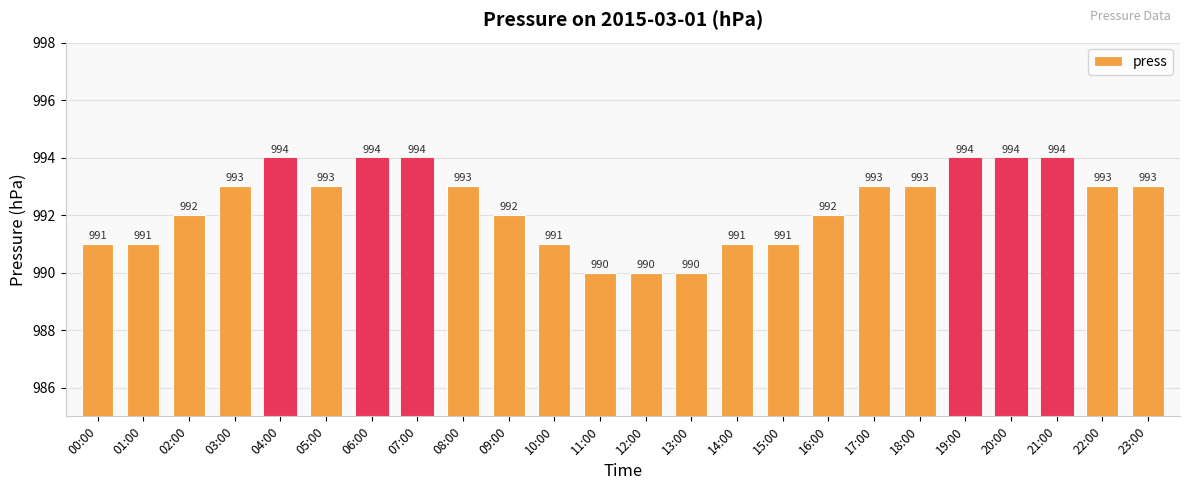

Is it true that the value at 23:00 is 1591?

False